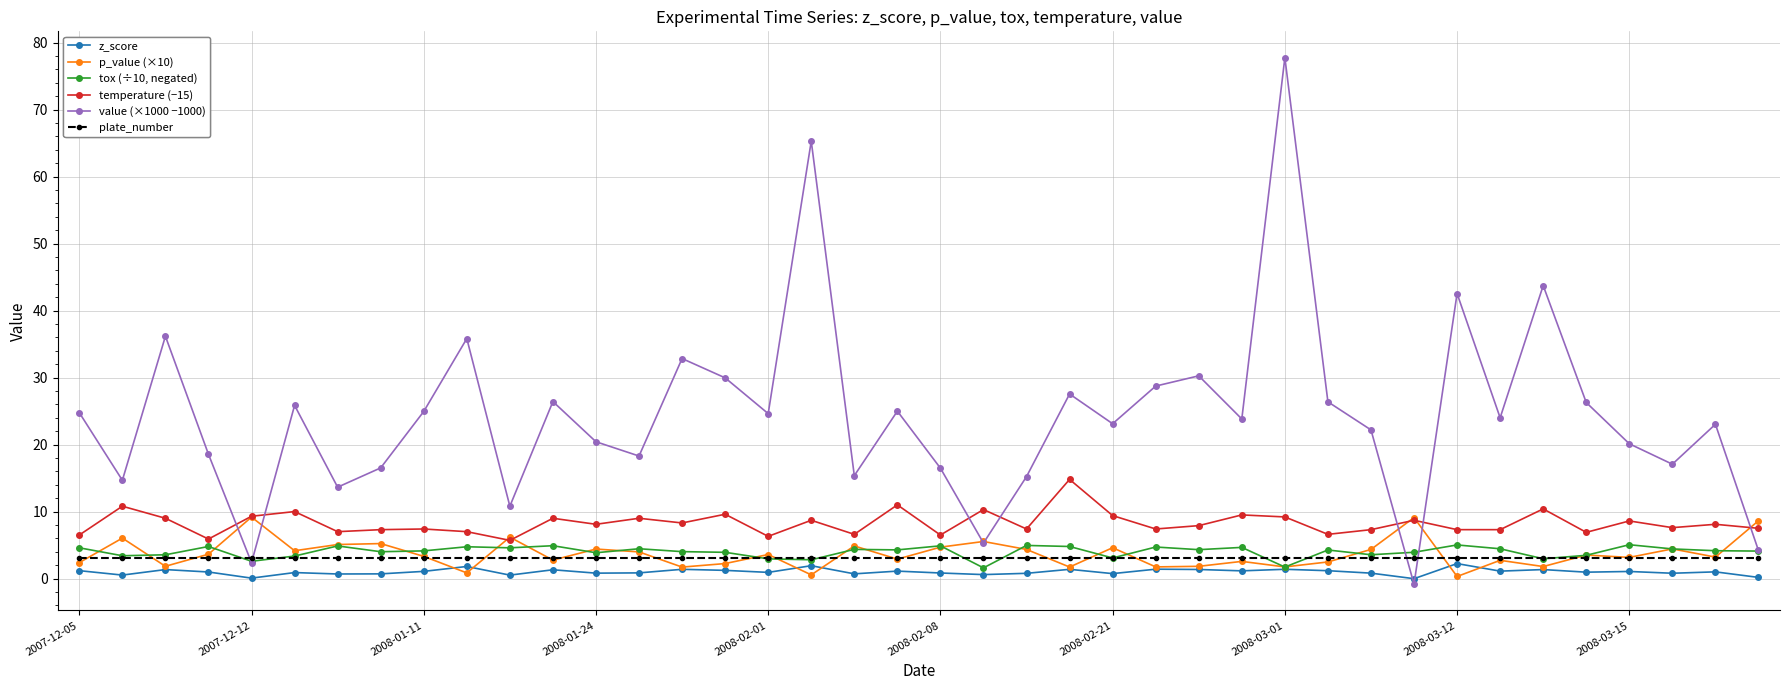

Which series has the largest range (max minus min)?

value (×1000 −1000)